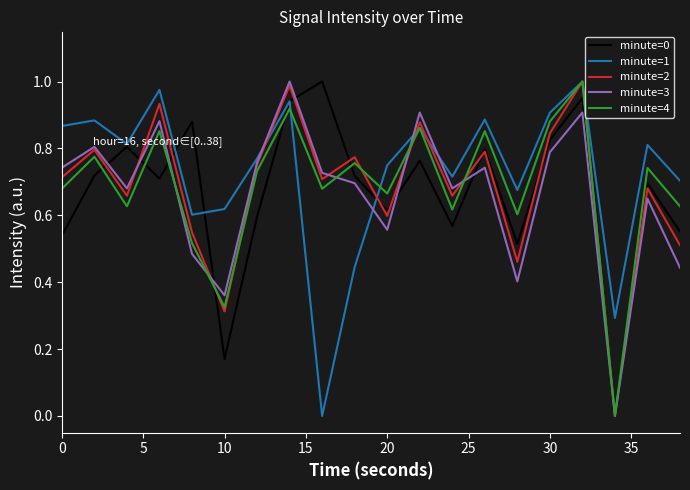

After their last crossing, which series has the higher values: minute=1 or minute=3?

minute=1